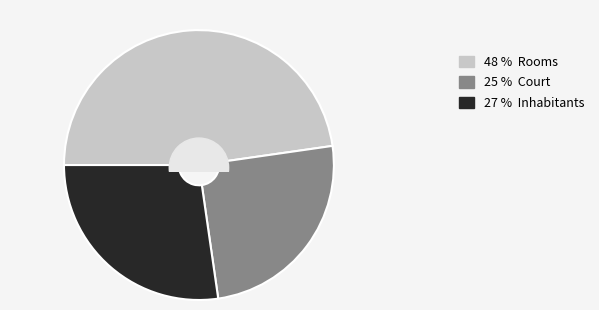

Is the sum of Inhabitants and Rooms greater than half?

Yes